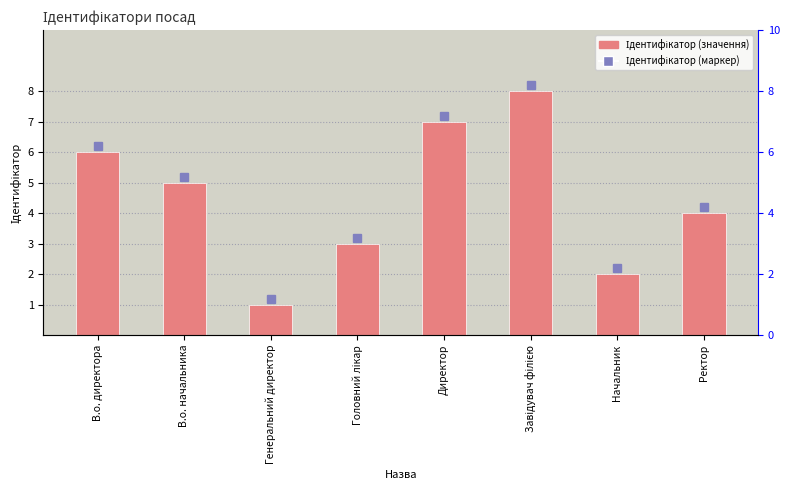

How many values exceed 5?

3